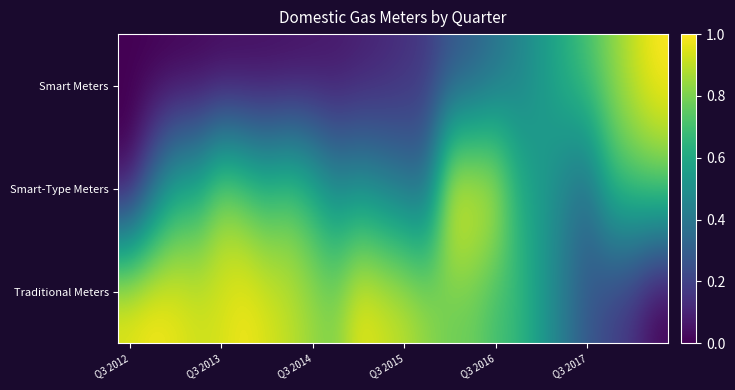

List the series in order of their peak value, lowest first.

Smart Meters, Smart-Type Meters, Traditional Meters